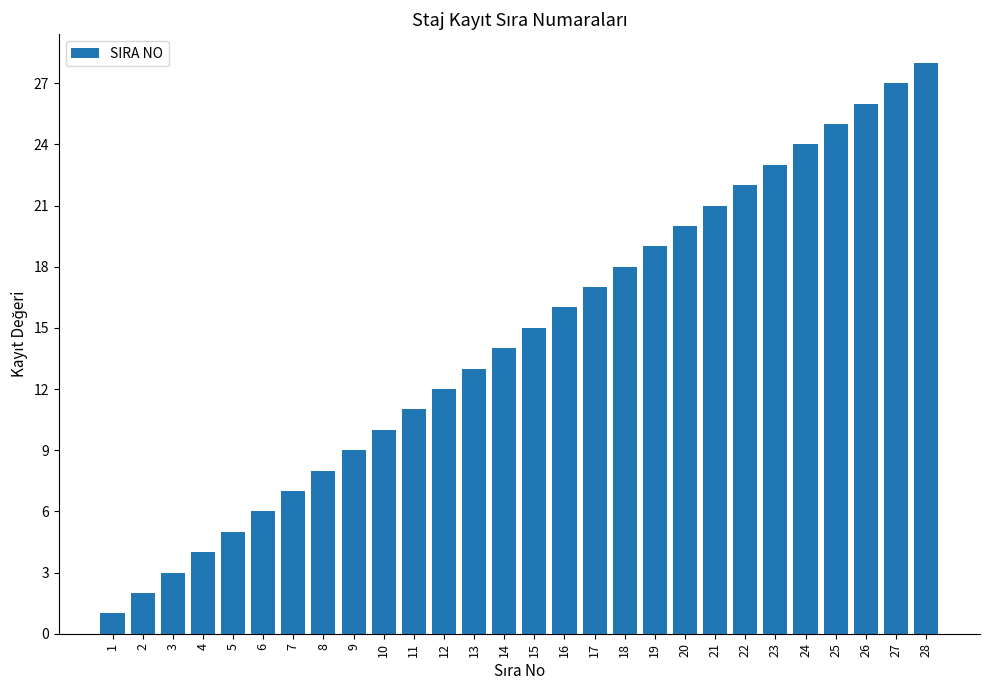

What is the value of the 15th bar from the left?

15